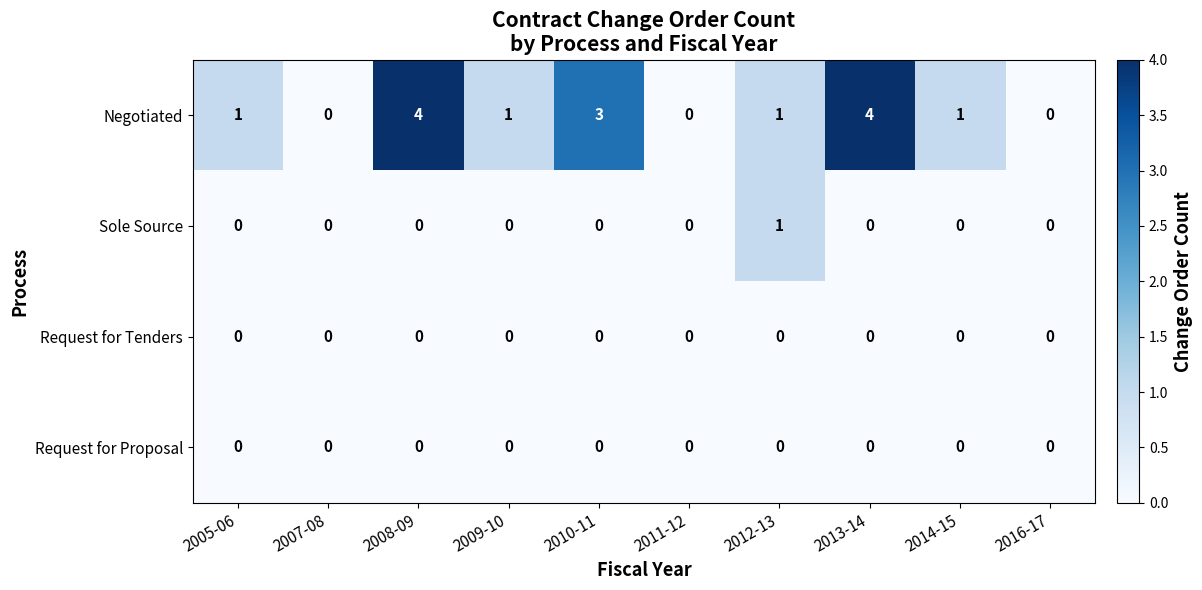

At how many categories does at least one series exceed 2?

3